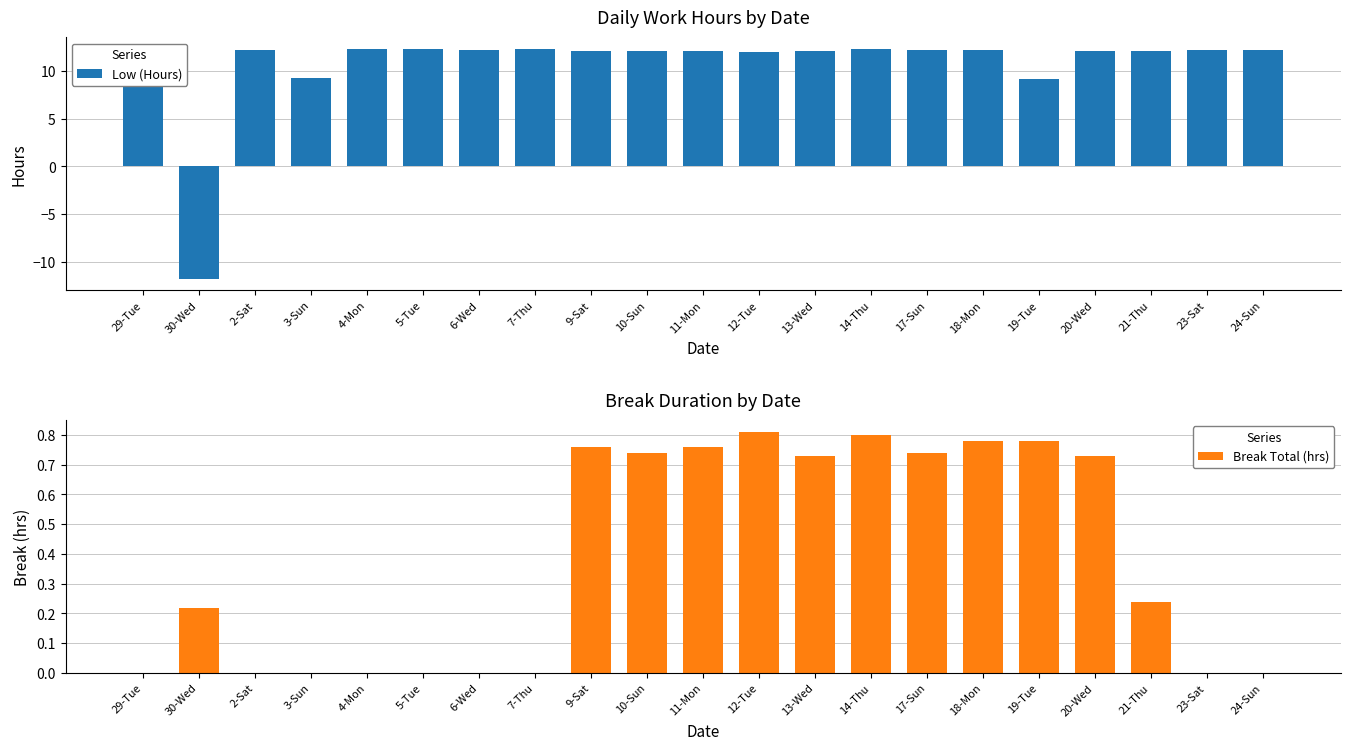

Reading left to right, list all the values displayed in this chart.

Low (Hours): 12.2	-11.8	12.2	9.2	12.2	12.3	12.2	12.2	12.1	12.1	12.1	12.0	12.1	12.3	12.2	12.2	9.2	12.1	12.1	12.2	12.2
Break Total (hrs): 0.0	0.2	0.0	0.0	0.0	0.0	0.0	0.0	0.8	0.7	0.8	0.8	0.7	0.8	0.7	0.8	0.8	0.7	0.2	0.0	0.0